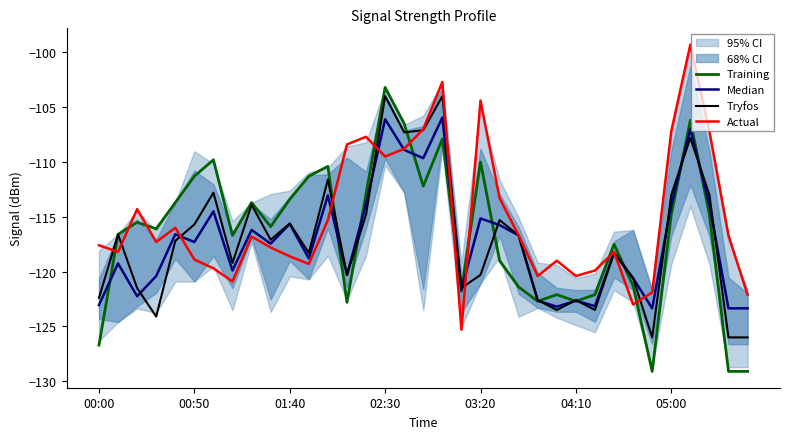

What position from the left is 13?

14